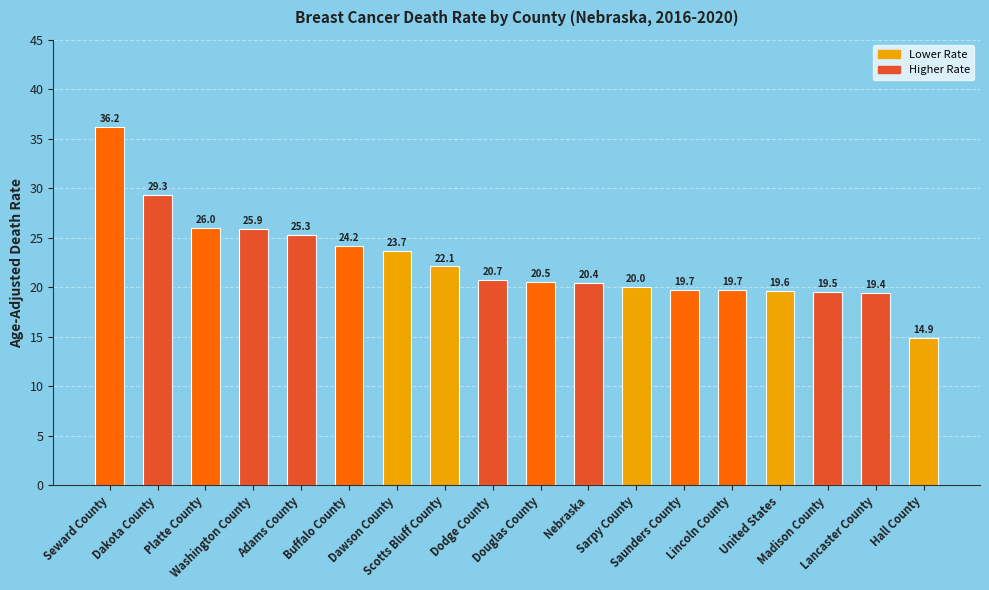

What is the minimum value shown in the chart?

14.9